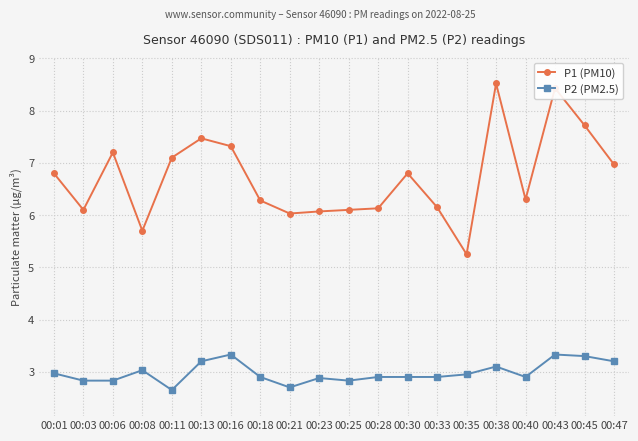

Read the P1 (PM10) value at 00:40.

6.3